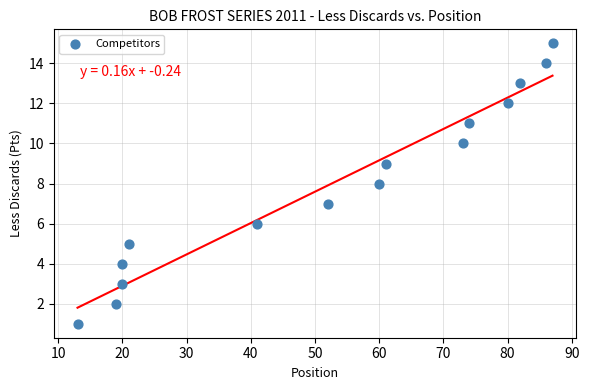

What is the range of Y values (max minus min)?

14